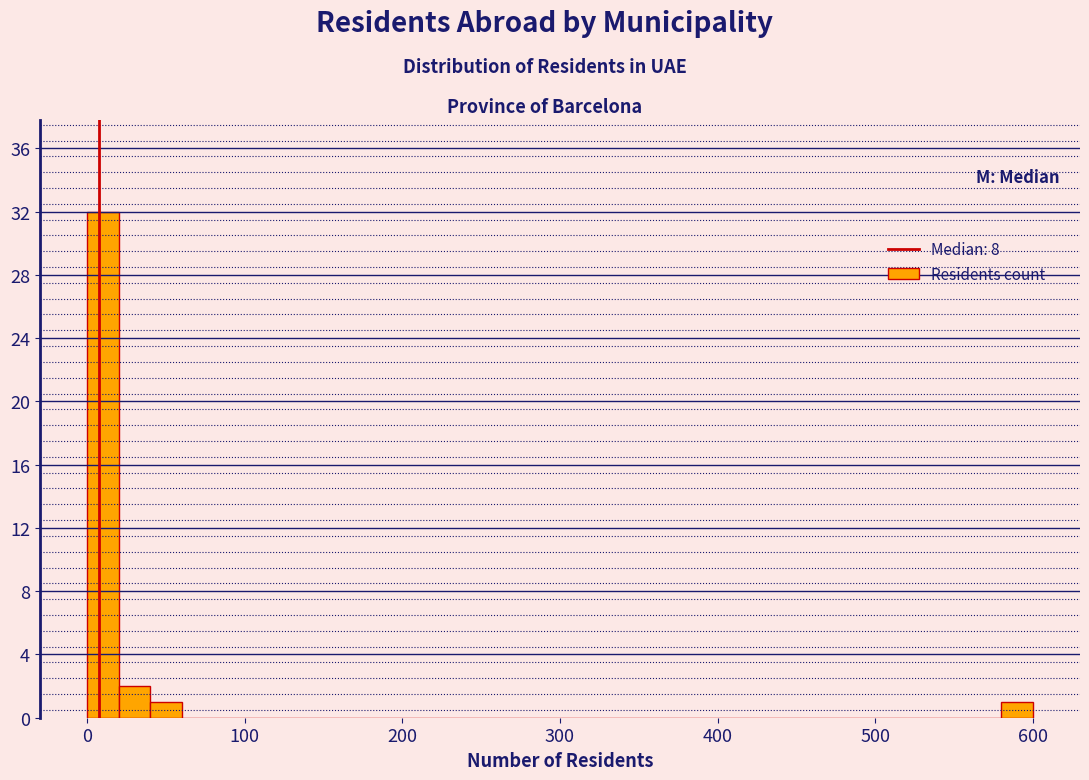

Read against the x-axis, roughly where is the centre of the tallest bar?

10